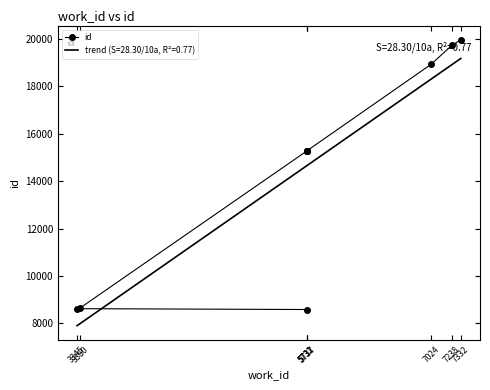

What is the smallest value displayed?

8582